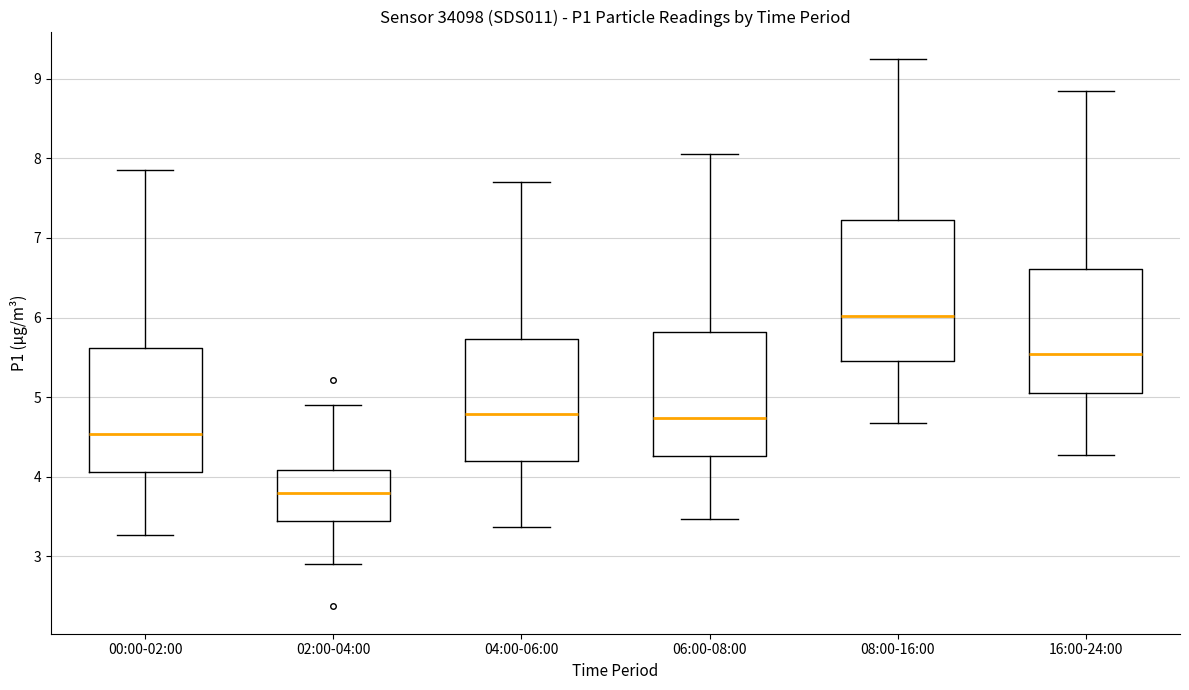

Reading left to right, read every box against the y-axis: the position of its median line, the range the box covers, and the ends of its whiskers. The values are not printed on the chart, so give them approximately, as read against the axis.

00:00-02:00: median 4.5, box 4.1 to 5.6, whiskers 3.3 to 7.9
02:00-04:00: median 3.8, box 3.4 to 4.1, whiskers 2.9 to 4.9
04:00-06:00: median 4.8, box 4.2 to 5.7, whiskers 3.4 to 7.7
06:00-08:00: median 4.7, box 4.3 to 5.8, whiskers 3.5 to 8.1
08:00-16:00: median 6.0, box 5.5 to 7.2, whiskers 4.7 to 9.3
16:00-24:00: median 5.5, box 5.1 to 6.6, whiskers 4.3 to 8.9